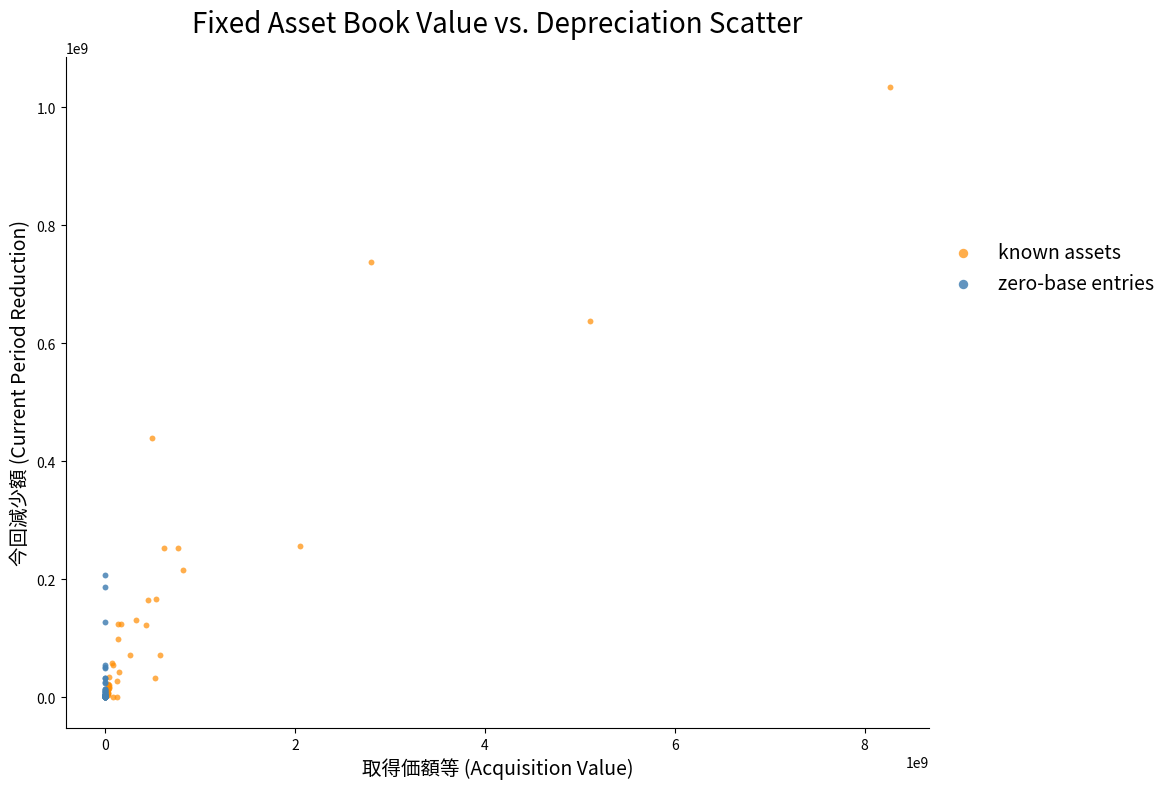

Which series reaches the maximum Y coordinate?

known assets